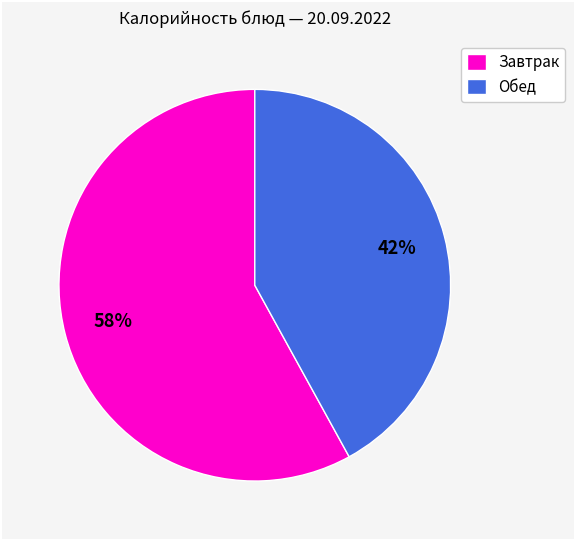

How many slices are in this pie chart?

2